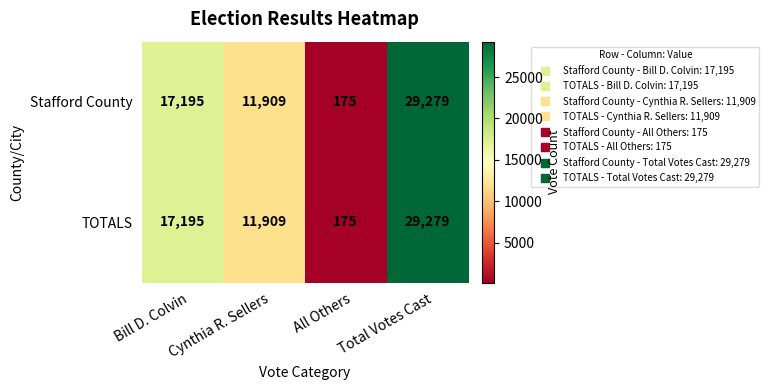

At which label does Stafford County reach its peak?

Total Votes Cast